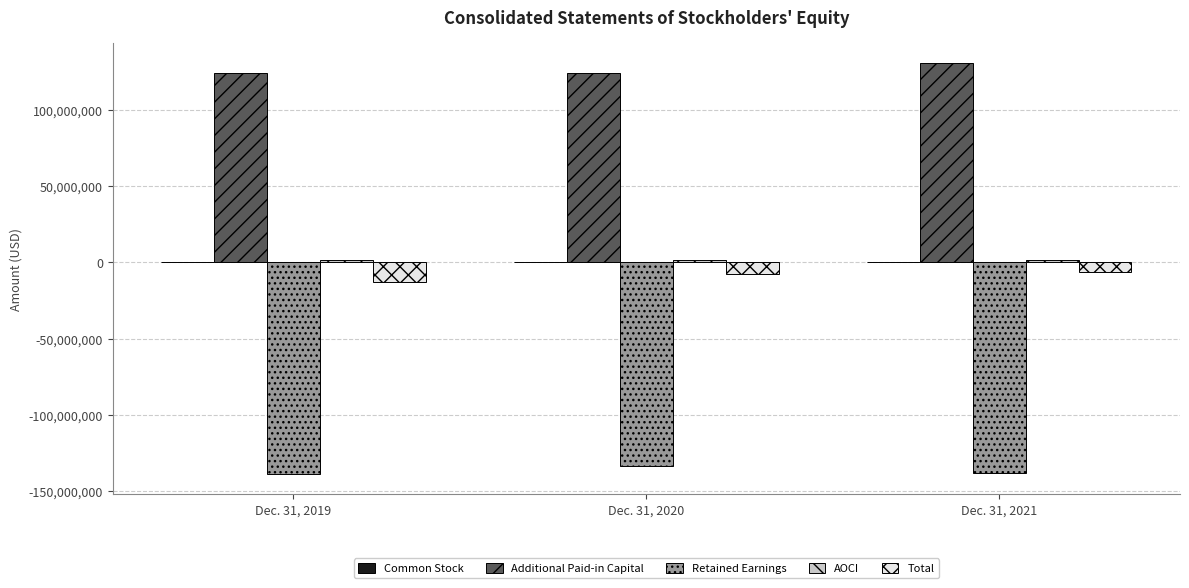

The value of Additional Paid-in Capital at Dec. 31, 2021 is 130559370. True or false?

True